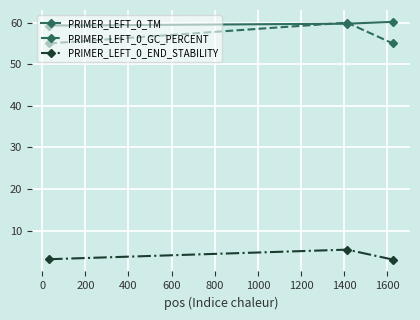

What is the value of the PRIMER_LEFT_0_TM point at the 3rd from the left?

60.2